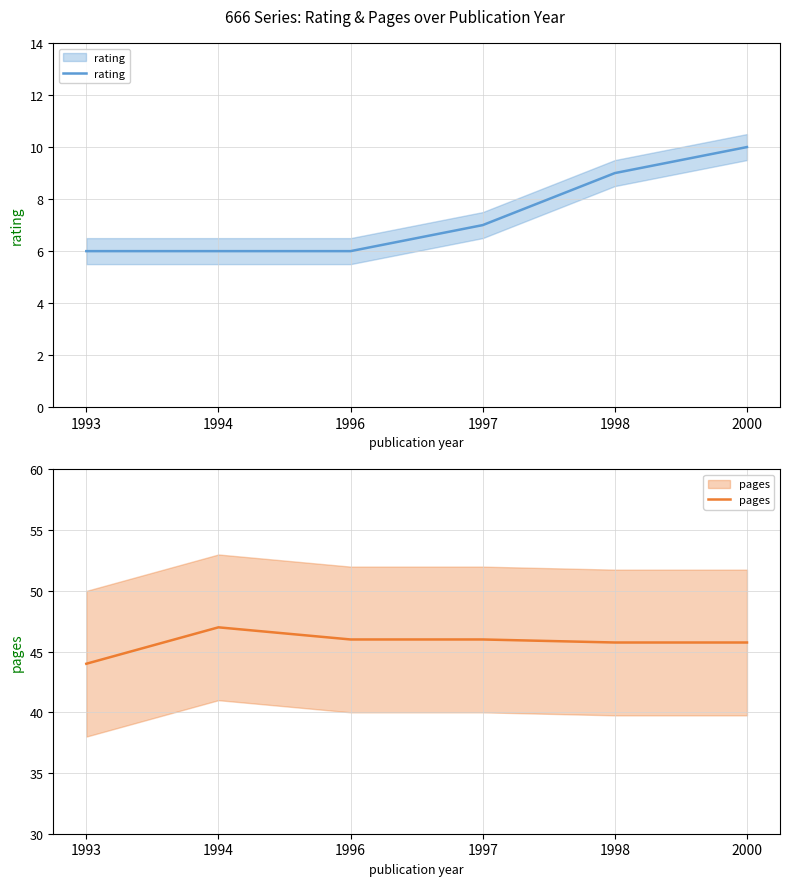

How many values in the rating series are below 7?

3